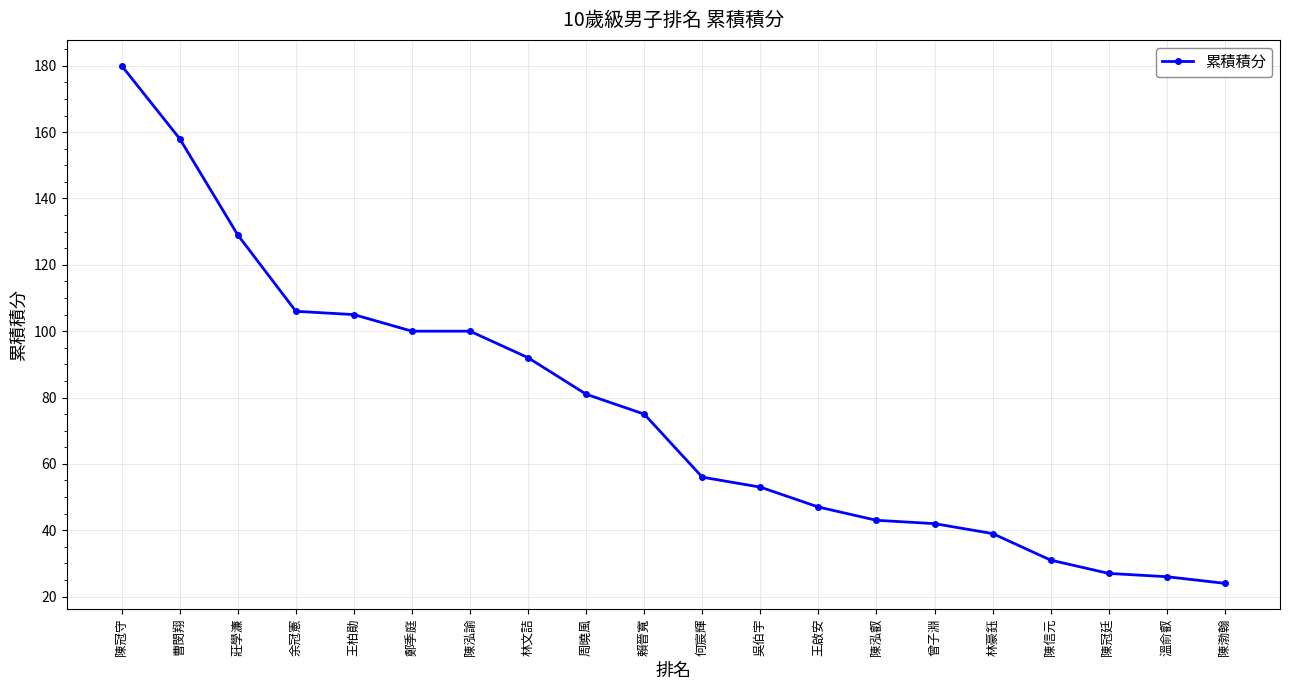

What is the value of the 15th point from the left?

42